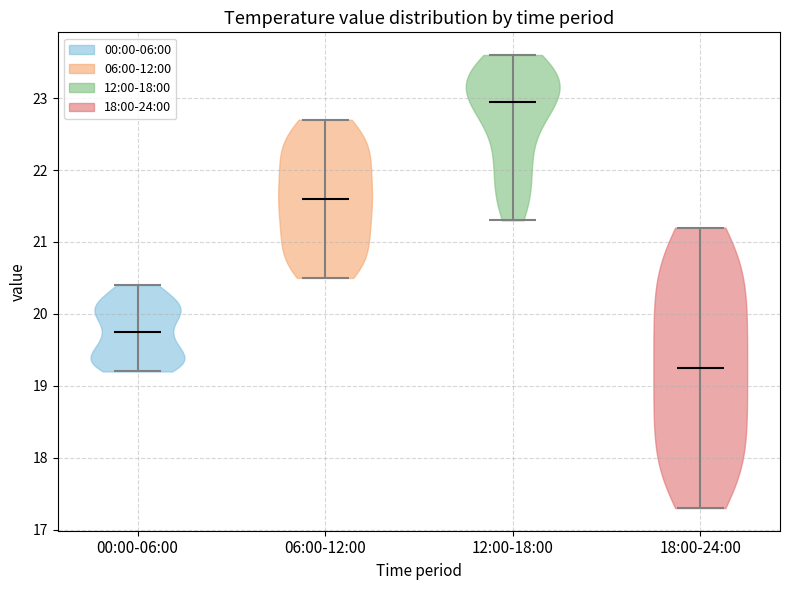

Which violin has the highest median line?

12:00-18:00